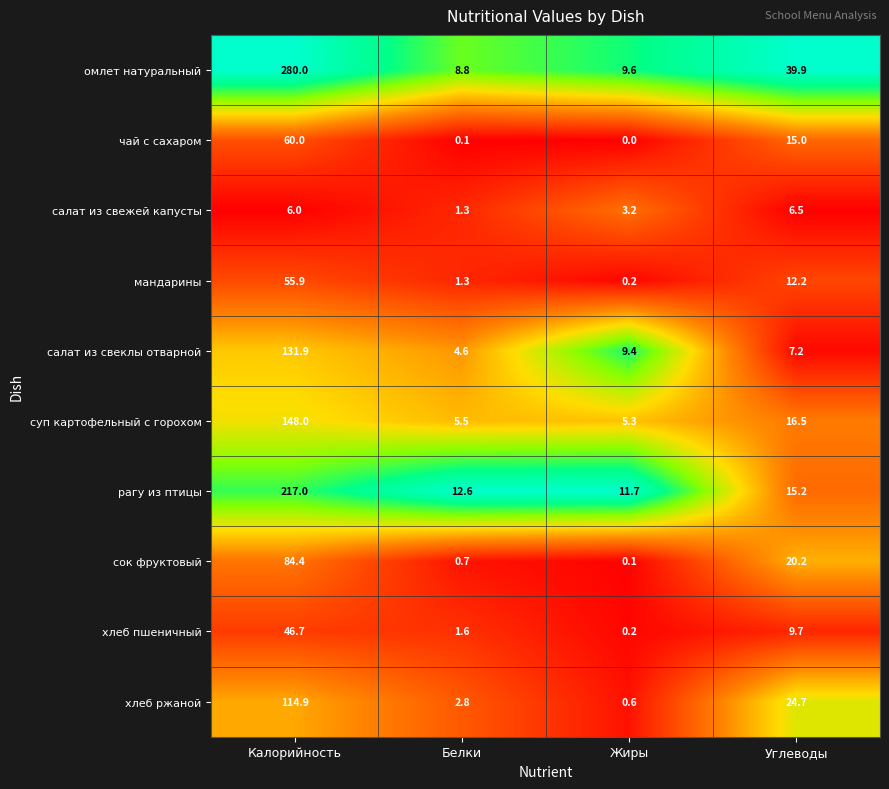

List the series in order of their peak value, lowest first.

салат из свежей капусты, хлеб пшеничный, мандарины, чай с сахаром, сок фруктовый, хлеб ржаной, салат из свеклы отварной, суп картофельный с горохом, рагу из птицы, омлет натуральный